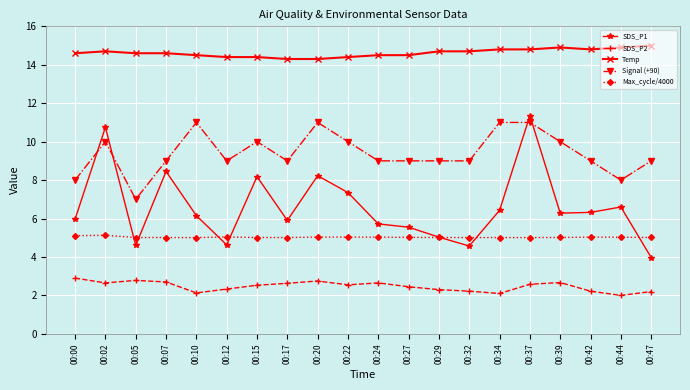

At how many categories does at least one series exceed 3?

20